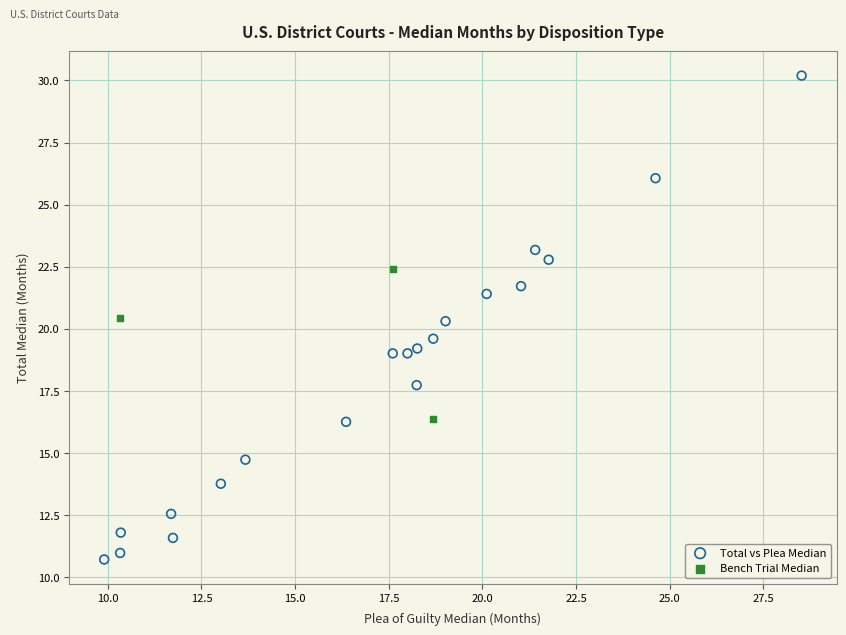

Which series contains the lowest Y value?

Total vs Plea Median